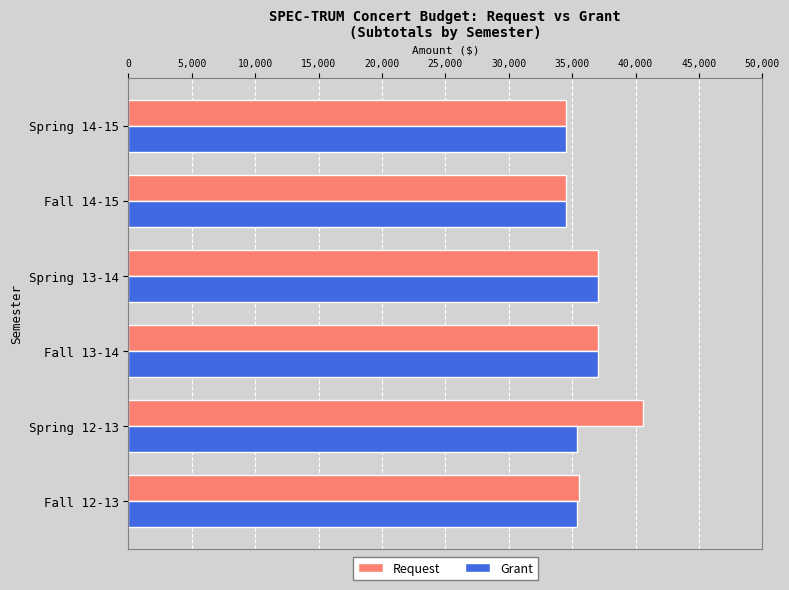

Between Fall 12-13 and Spring 12-13, which series saw the biggest shift?

Request